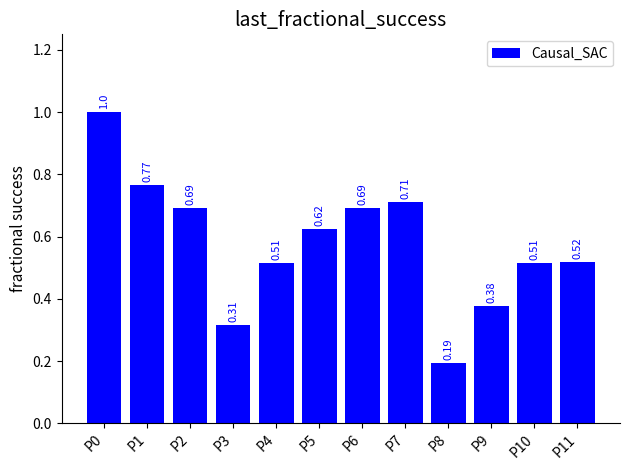

Are the bars grouped side by side (vs. stacked)?

No